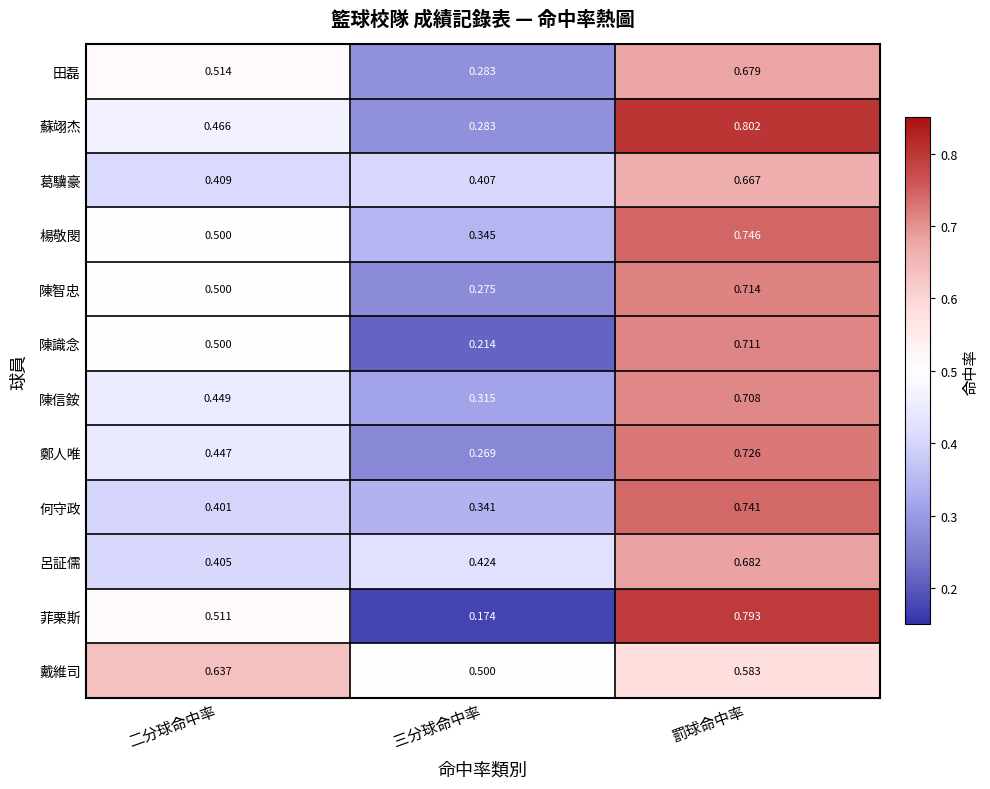

At which category is the sum across all series the highest?

罰球命中率